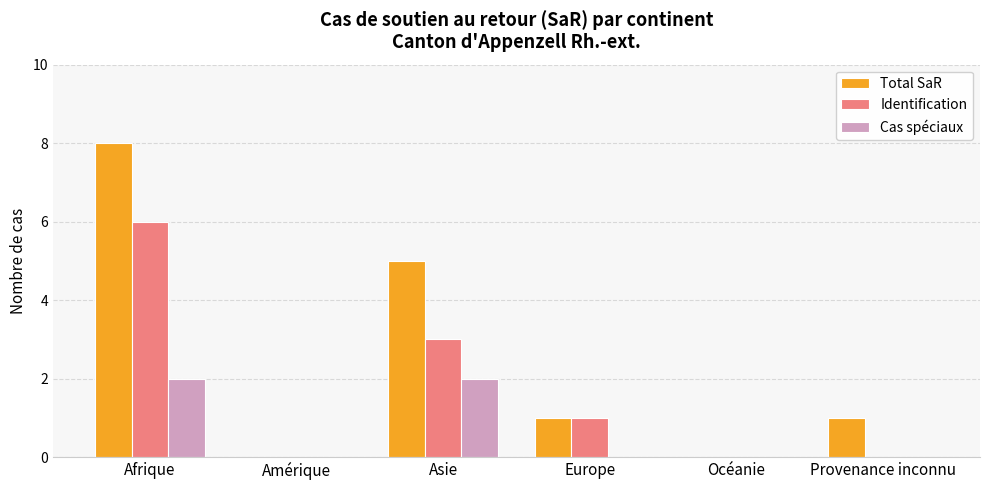

At which category is the sum across all series the highest?

Afrique